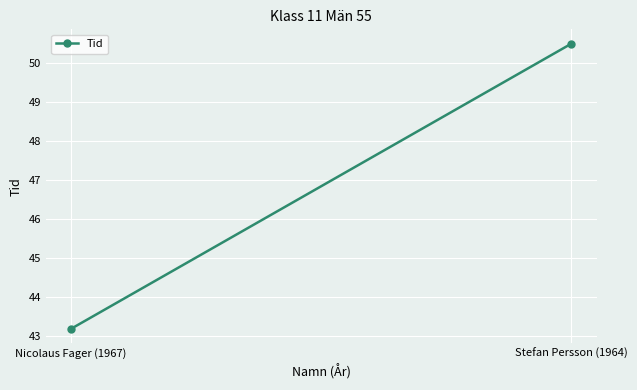

What is the label of the 2nd point from the right?

Nicolaus Fager (1967)